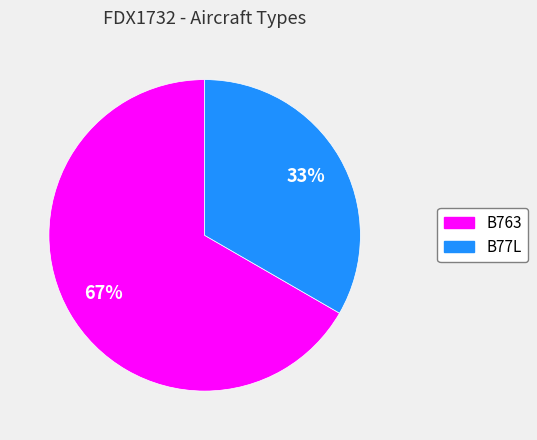

Count the number of slices in the pie.

2